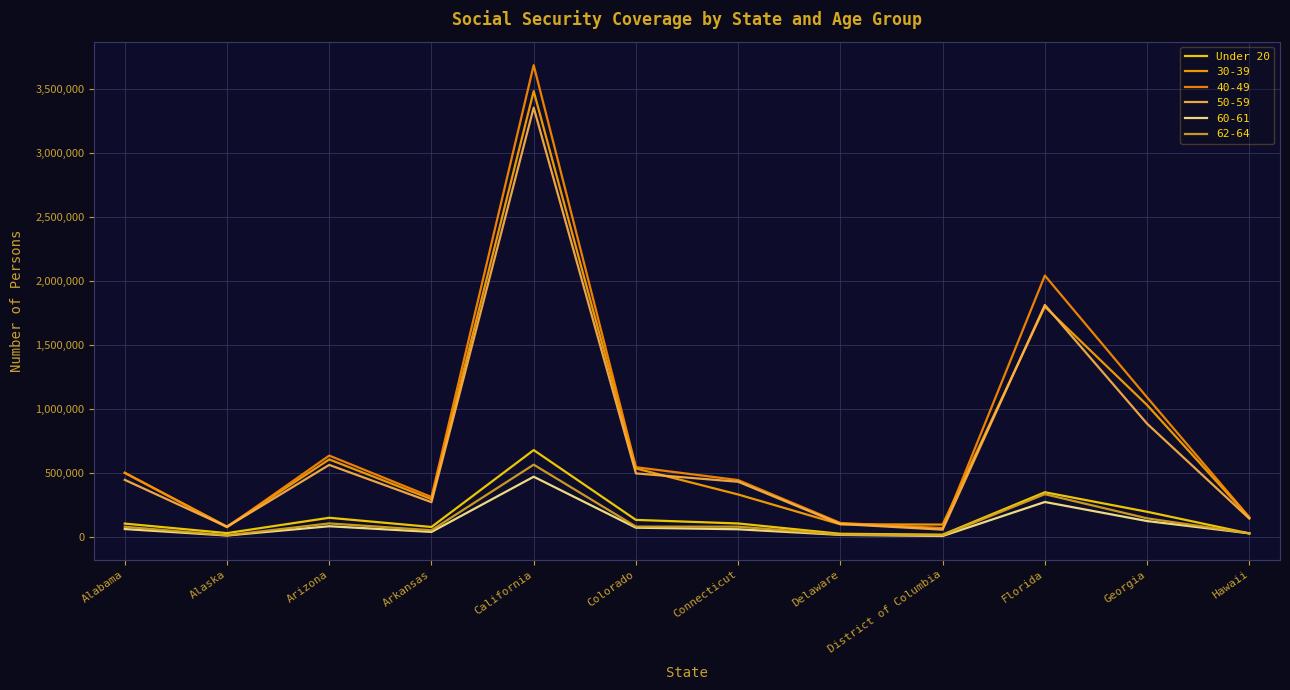

Is this an area chart (filled region under the line)?

No